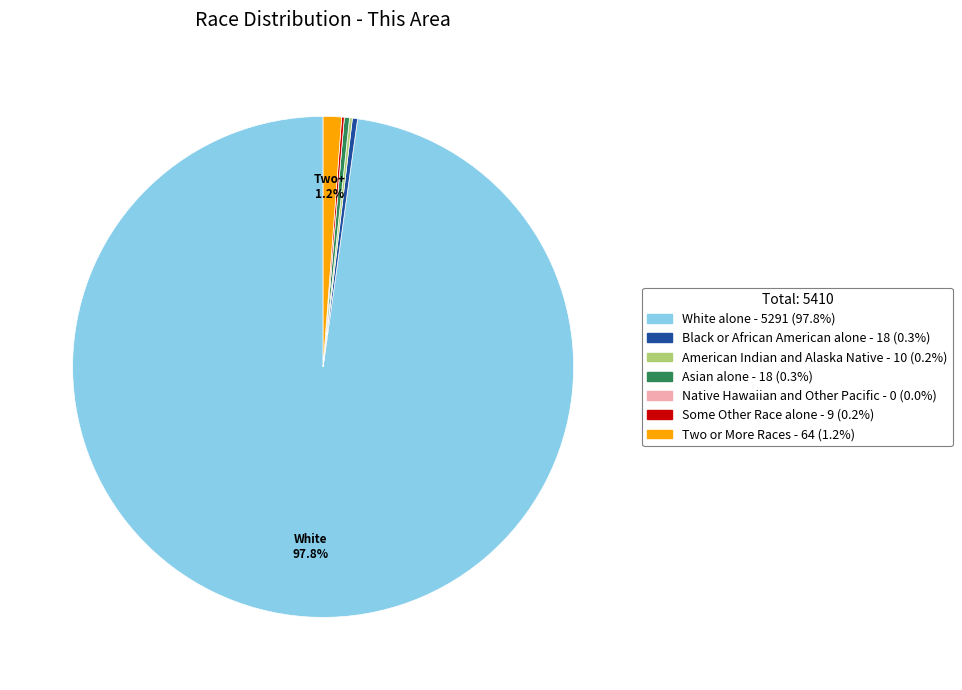

What is the largest slice in the pie chart?

White alone